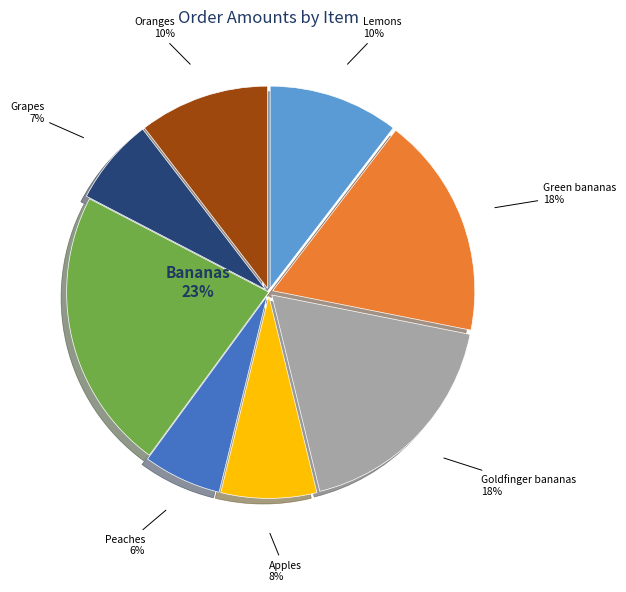

Is there any slice that represents more than half of the pie?

No